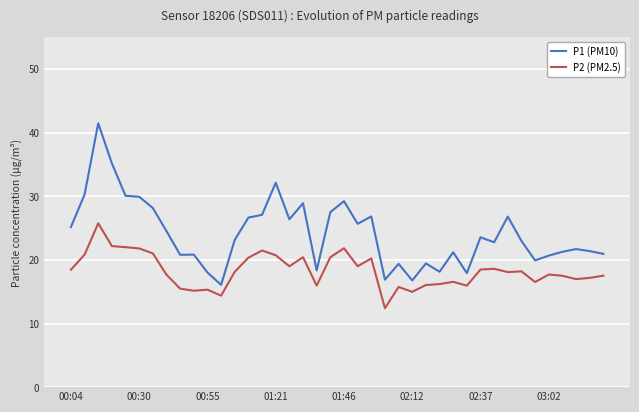

List the series in order of their peak value, lowest first.

P2 (PM2.5), P1 (PM10)